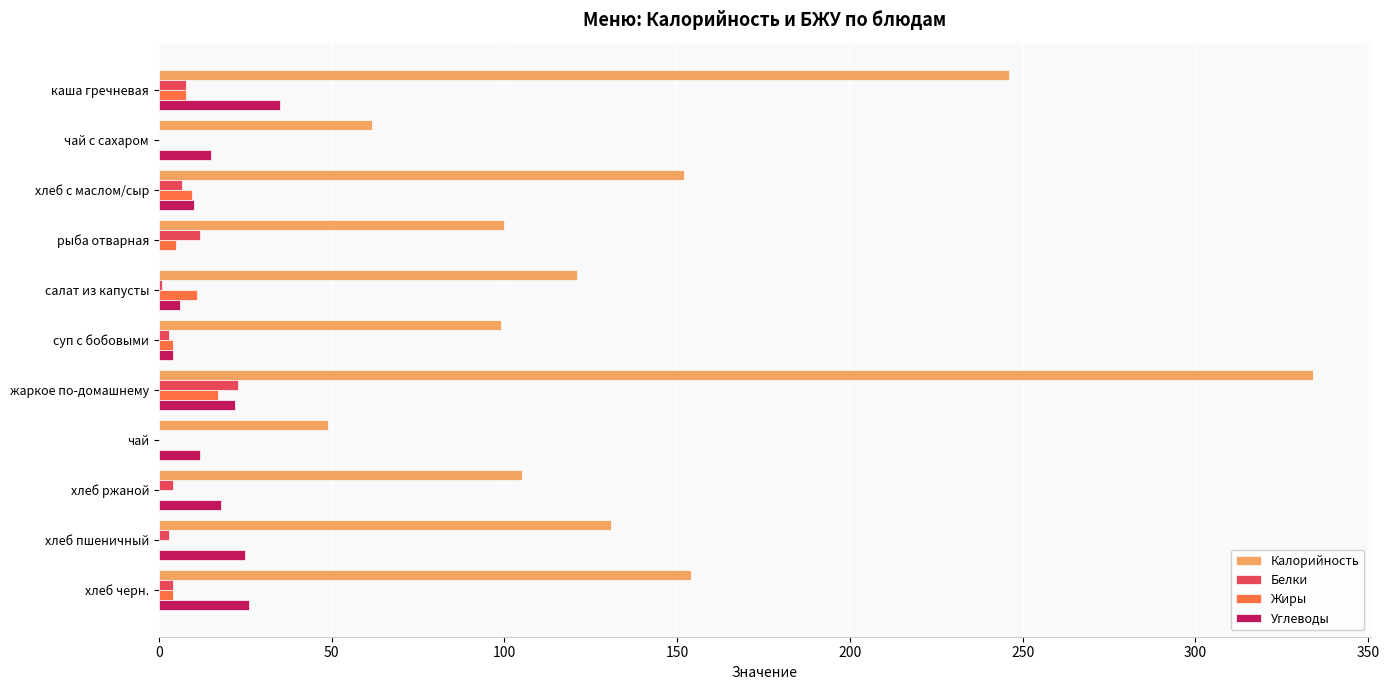

Which series has the largest total across all categories?

Калорийность